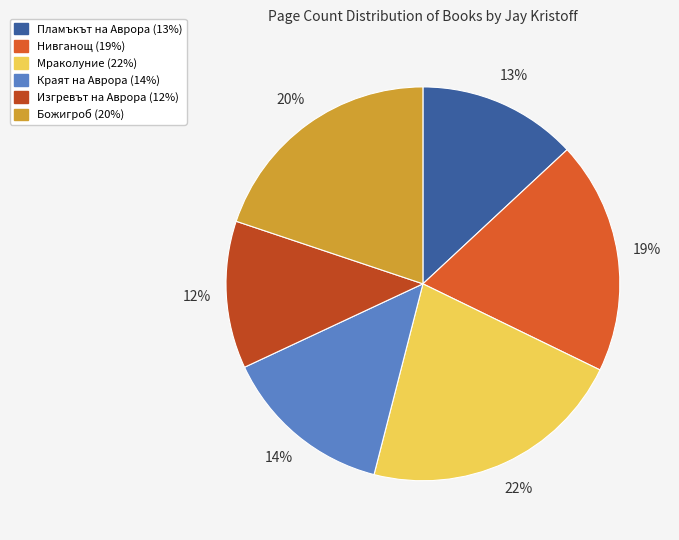

Which category has the biggest portion of the pie?

Мраколуние